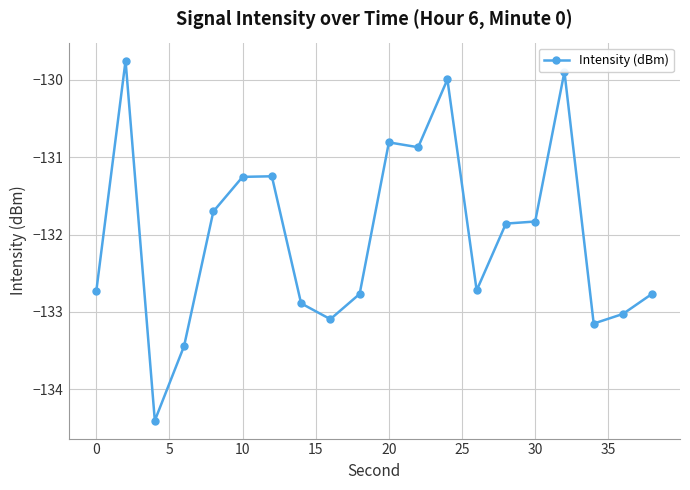

What is the greatest value displayed?

-129.8